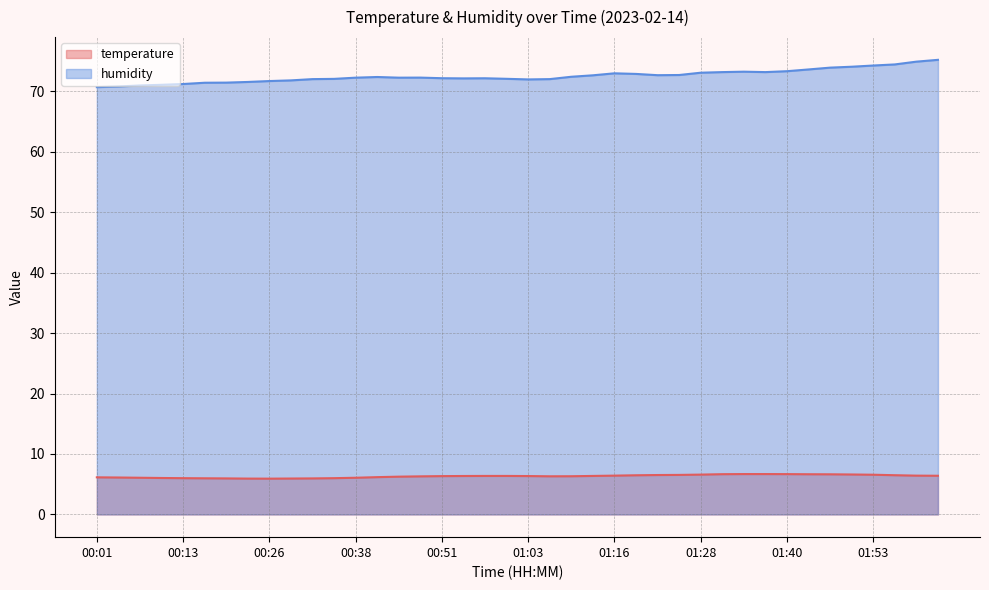

How many lines are shown in the chart?

2